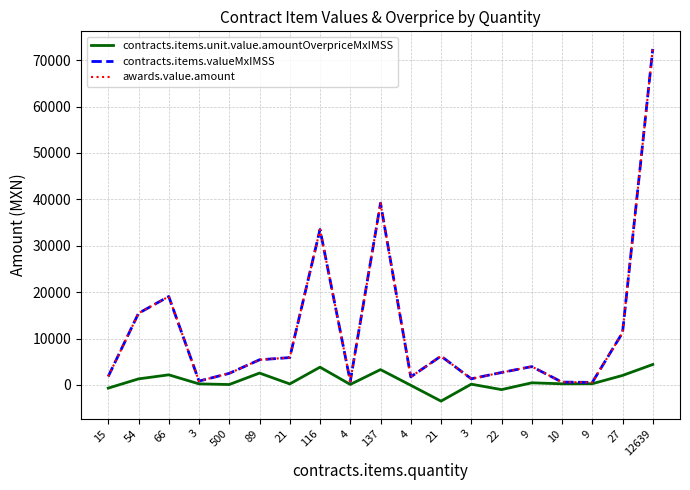

Reading right to left, transcribe all the data shown in this chart.

contracts.items.unit.value.amountOverpriceMxIMSS: 12639=4407.9	27=2042.1	9=256.8	10=239.6	9=453.6	22=-1010.1	3=159.9	21=-3492.0	4=-76.7	137=3301.7	4=106.3	116=3824.5	21=213.4	89=2554.2	500=85.5	3=224.5	66=2176.0	54=1301.4	15=-688.7
contracts.items.valueMxIMSS: 12639=72426.5	27=11259.5	9=548.1	10=609.0	9=3951.5	22=2679.6	3=1322.4	21=6211.8	4=1740.0	137=39173.8	4=761.0	116=33505.4	21=5895.1	89=5420.1	500=2494.0	3=828.2	66=19063.4	54=15440.8	15=1827.0
awards.value.amount: 12639=72426.5	27=11259.5	9=548.1	10=609.0	9=3951.5	22=2679.6	3=1322.4	21=6211.8	4=1740.0	137=39173.8	4=761.0	116=33505.4	21=5895.1	89=5420.1	500=2494.0	3=828.2	66=19063.4	54=15440.8	15=1827.0